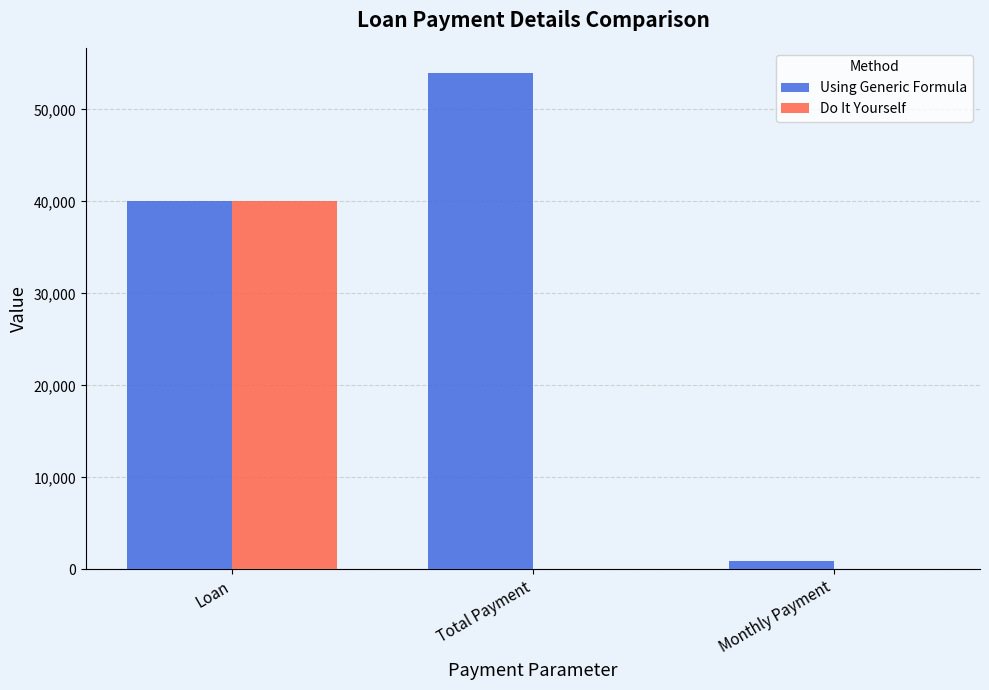

Count the number of categories in the chart.

3